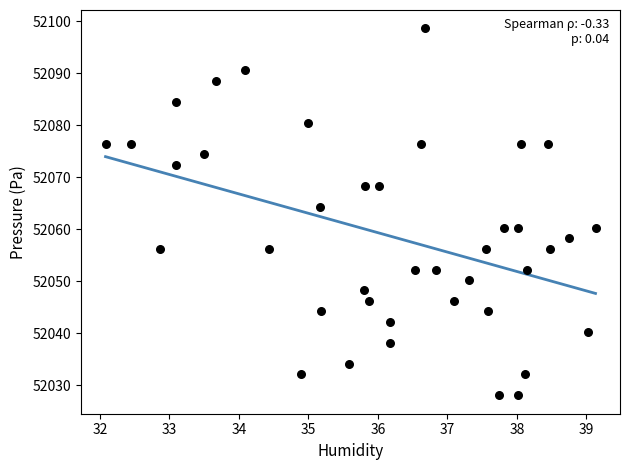

What Y value in the scatter plot is closest to 52063?

52064.3